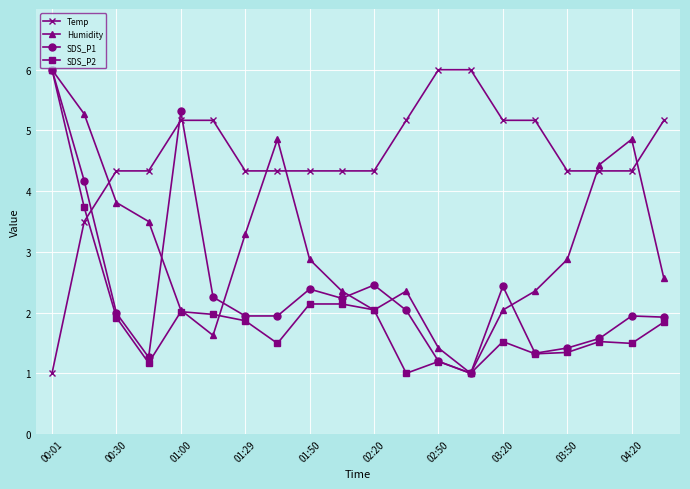

What is the difference between the maximum and minimum values in the SDS_P1 series?

5.0